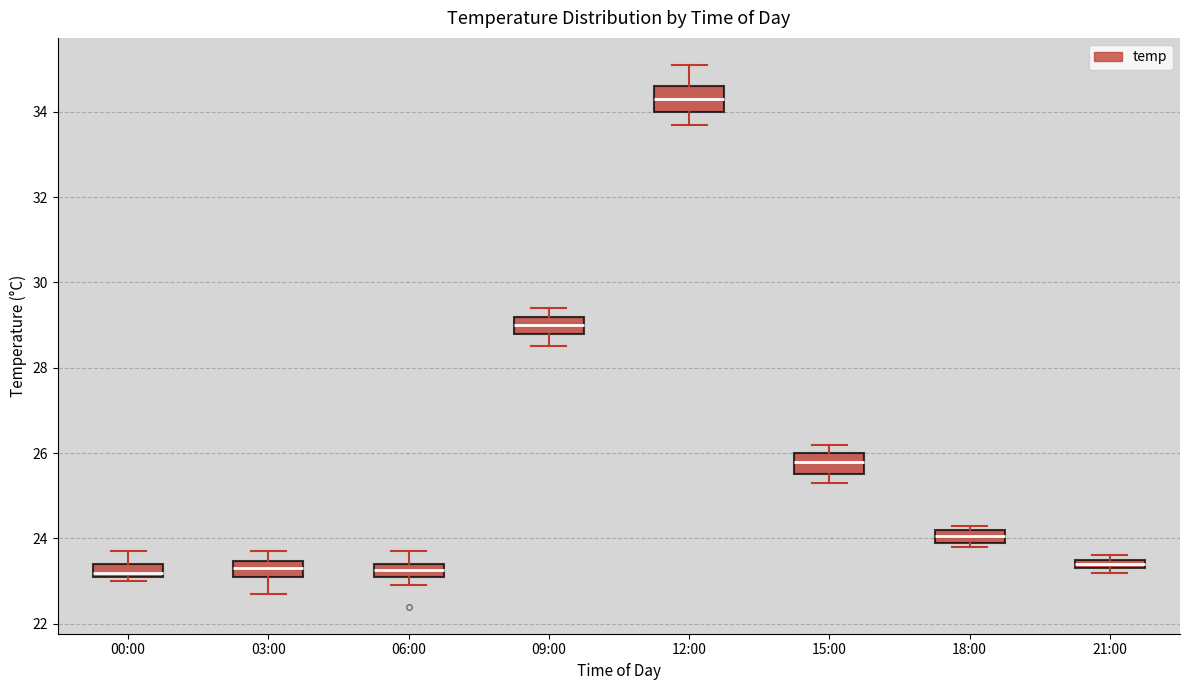

Which box has the highest median line?

12:00